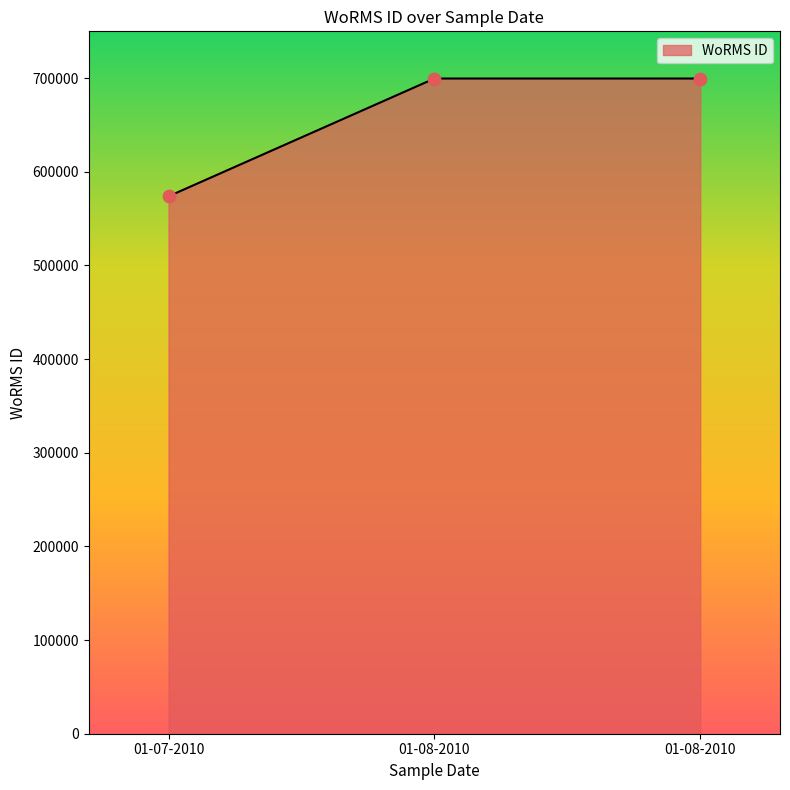

Count the number of data series in this chart.

1